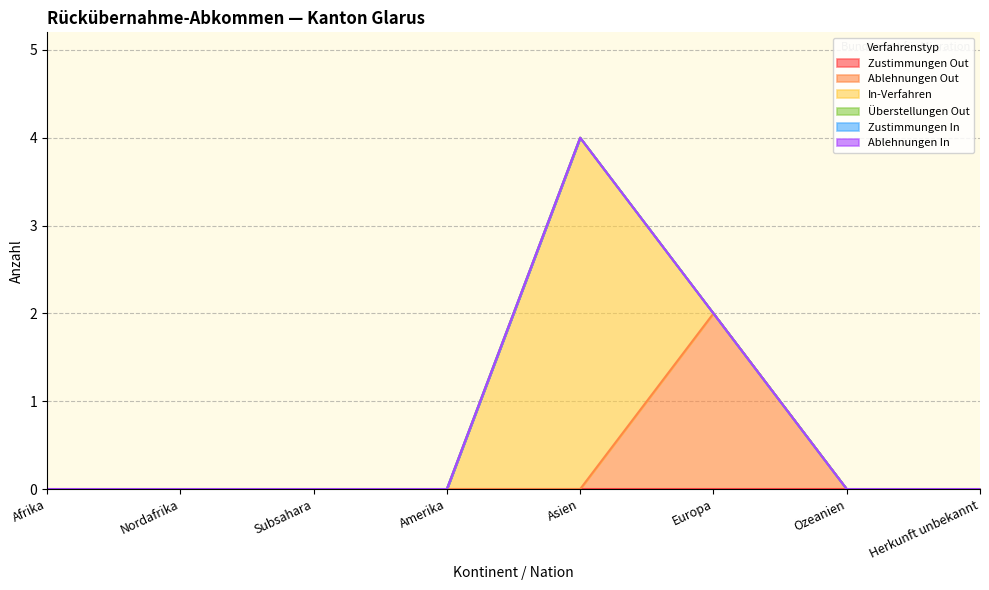

How many distinct data groups are displayed?

6